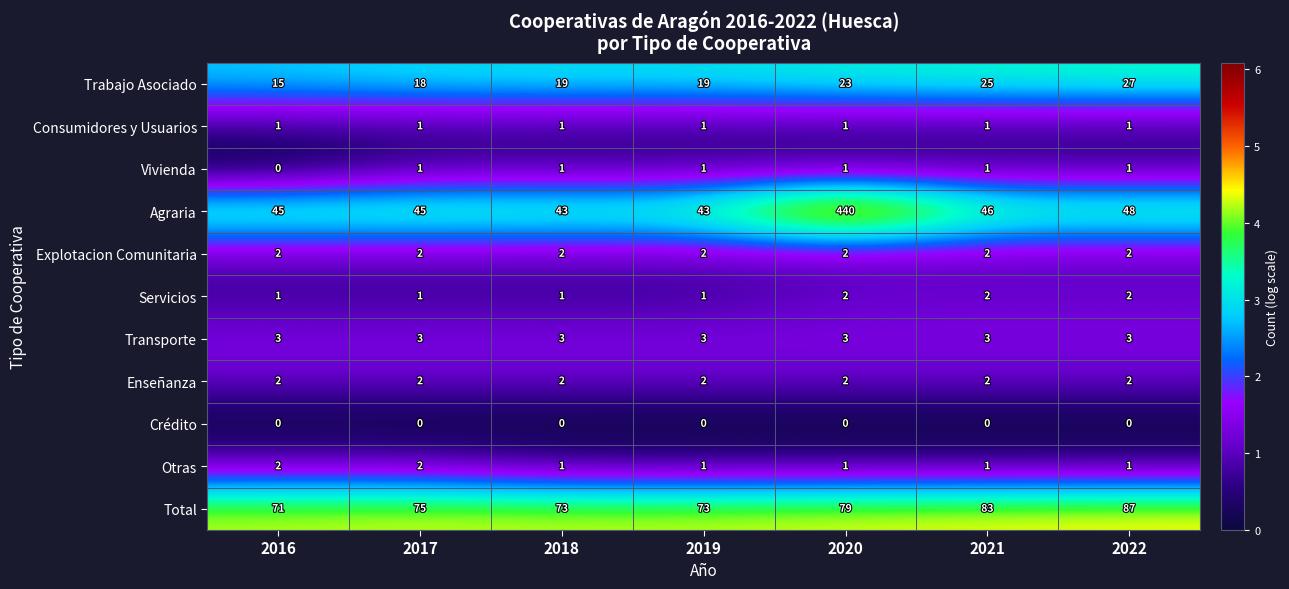

What is the difference between the Agraria values at 2020 and 2019?

397